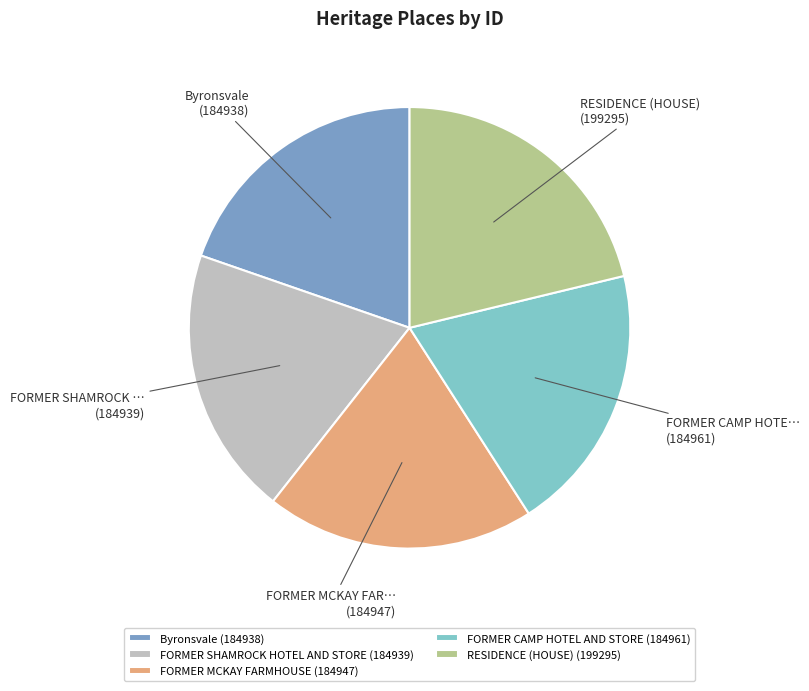

Count the number of slices in the pie.

5